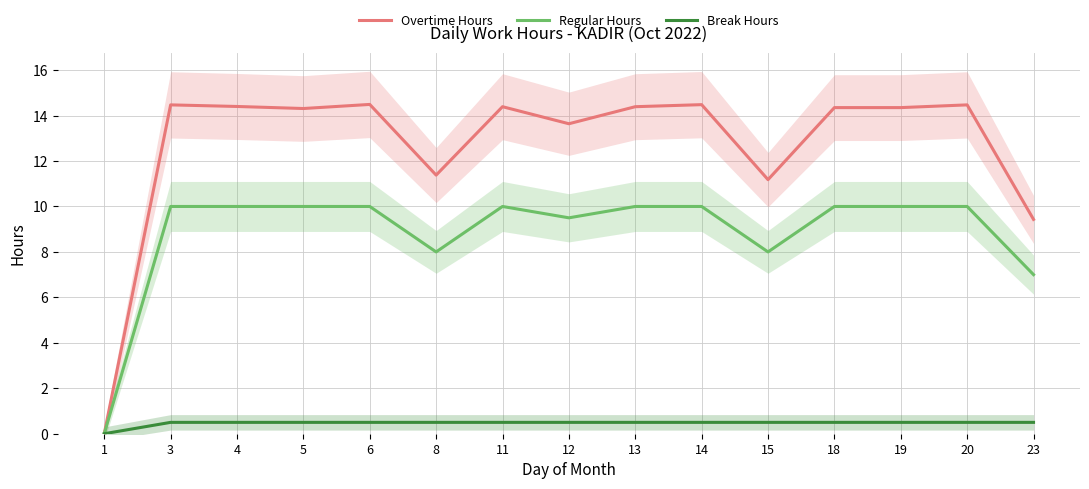

Does the chart display data point markers on the line(s)?

No